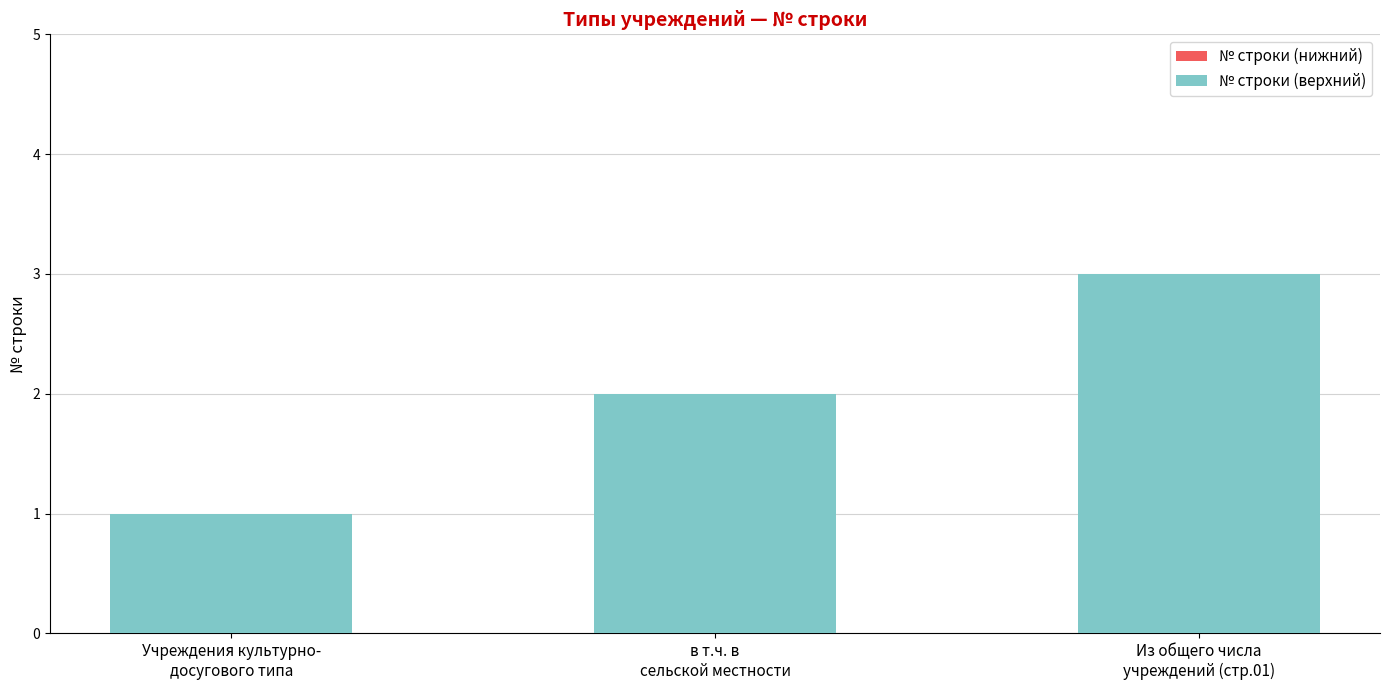

What is the greatest value displayed?

3